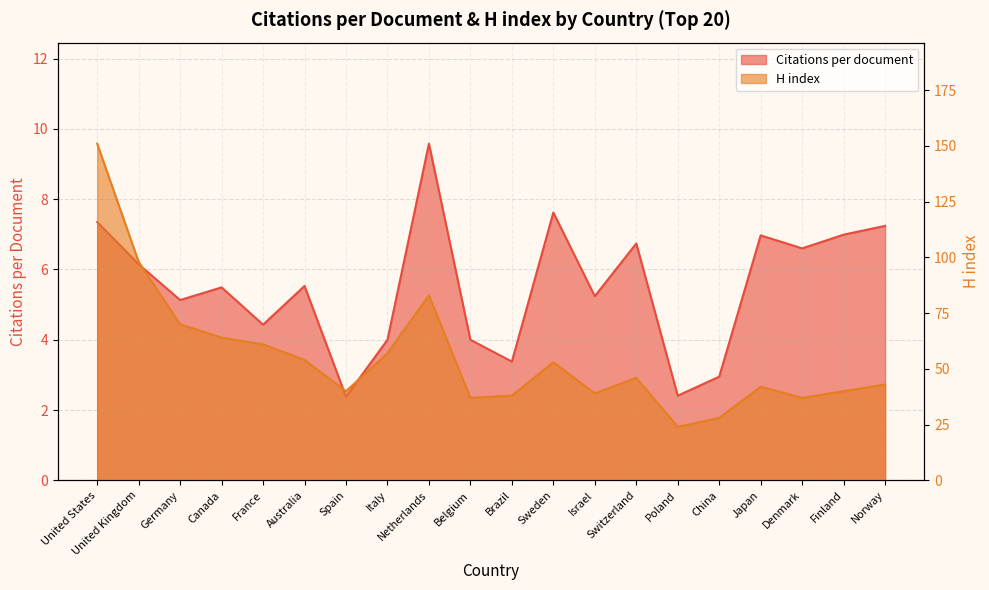

List the series in order of their overall mean, highest first.

H index, Citations per document